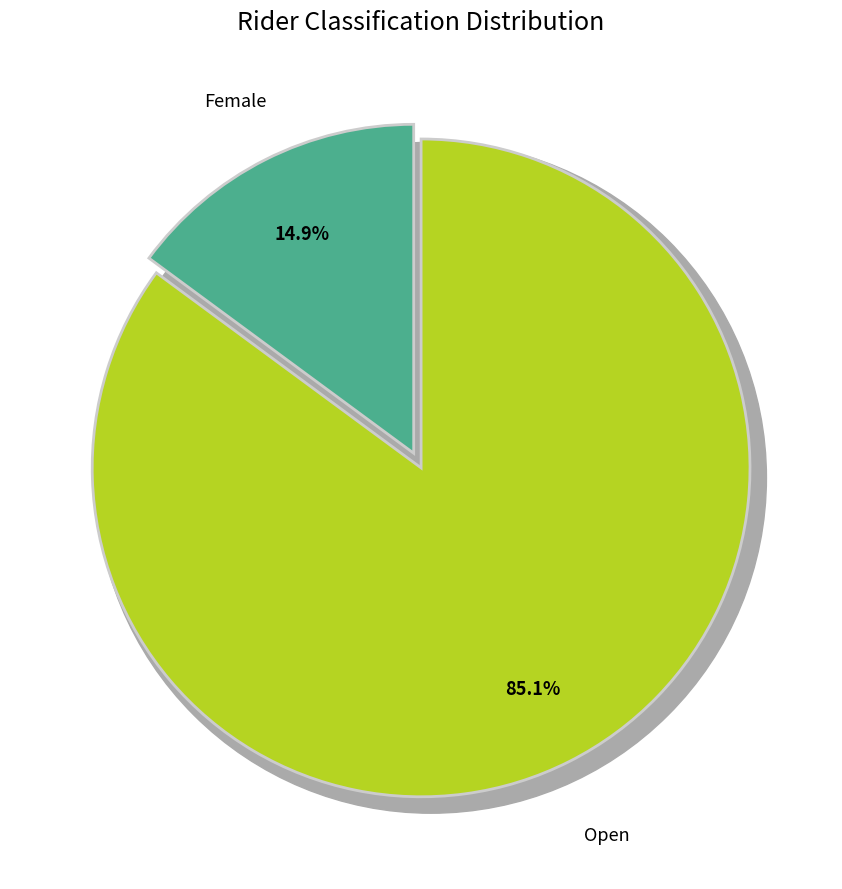

To the nearest percent, what portion does Open represent?

85%